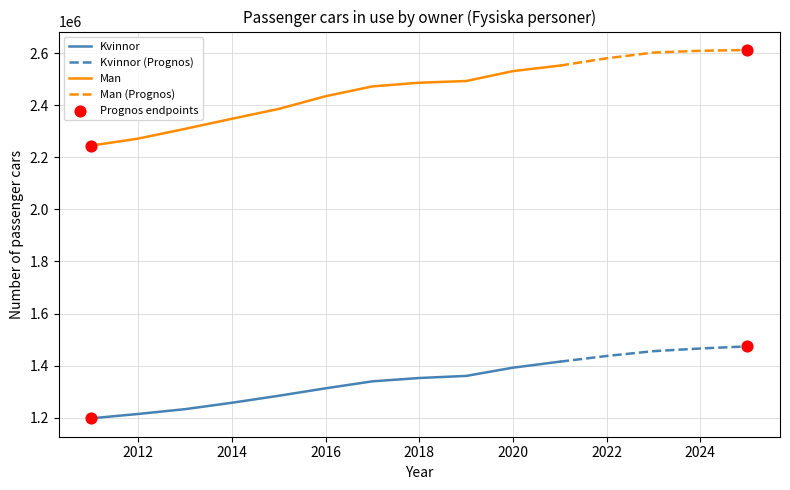

At which category is the sum across all series the highest?

2025